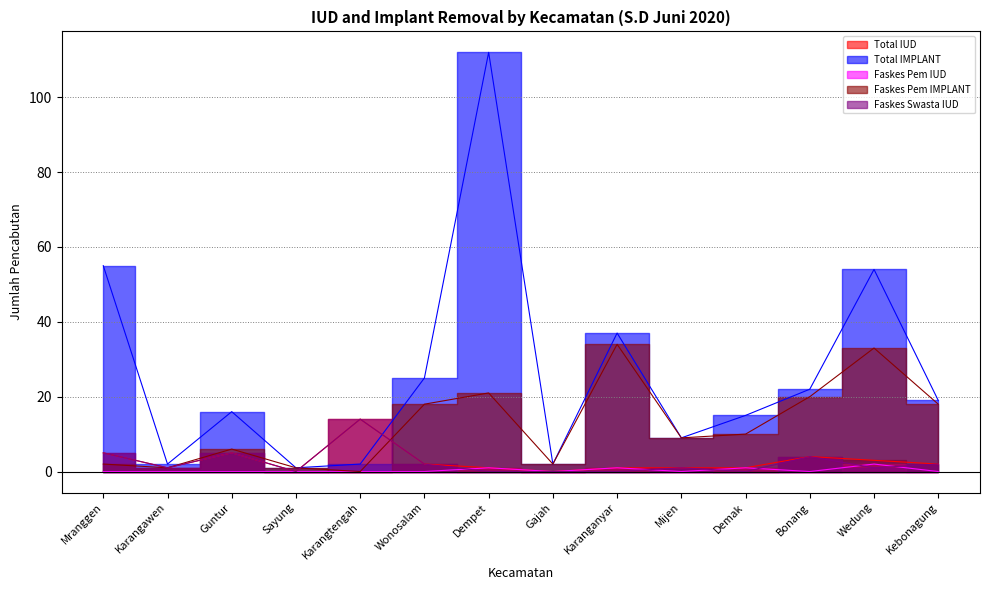

What is the sum of the Total IUD values at Dempet and Kebonagung?

3